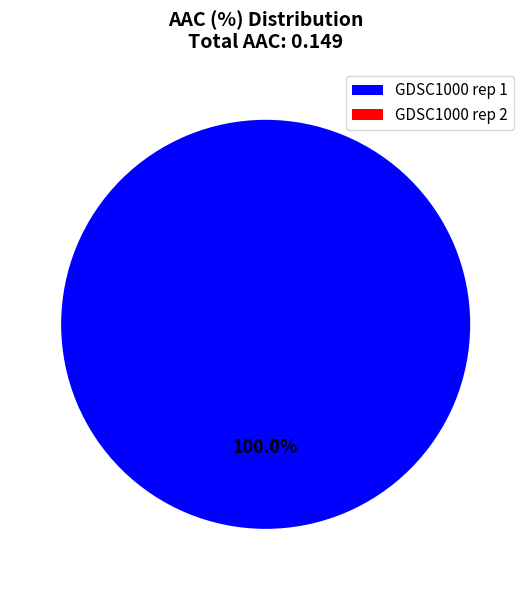

Is it true that GDSC1000 rep 2 is 1% of the pie?

False